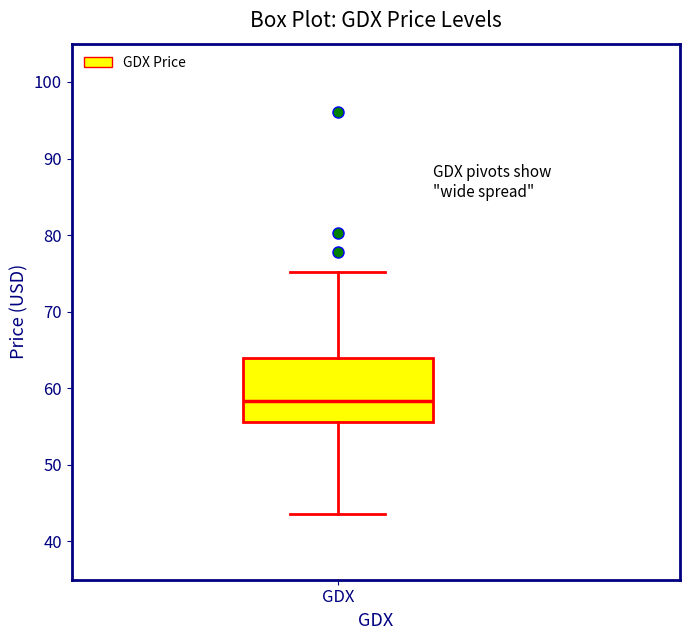

Transcribe this box plot: give where the median line is, the range the box spans, and where the two whiskers end, as read against the y-axis. The values are not printed on the chart, so give them approximately, as read against the axis.

median 58, box 56 to 64, whiskers 44 to 75